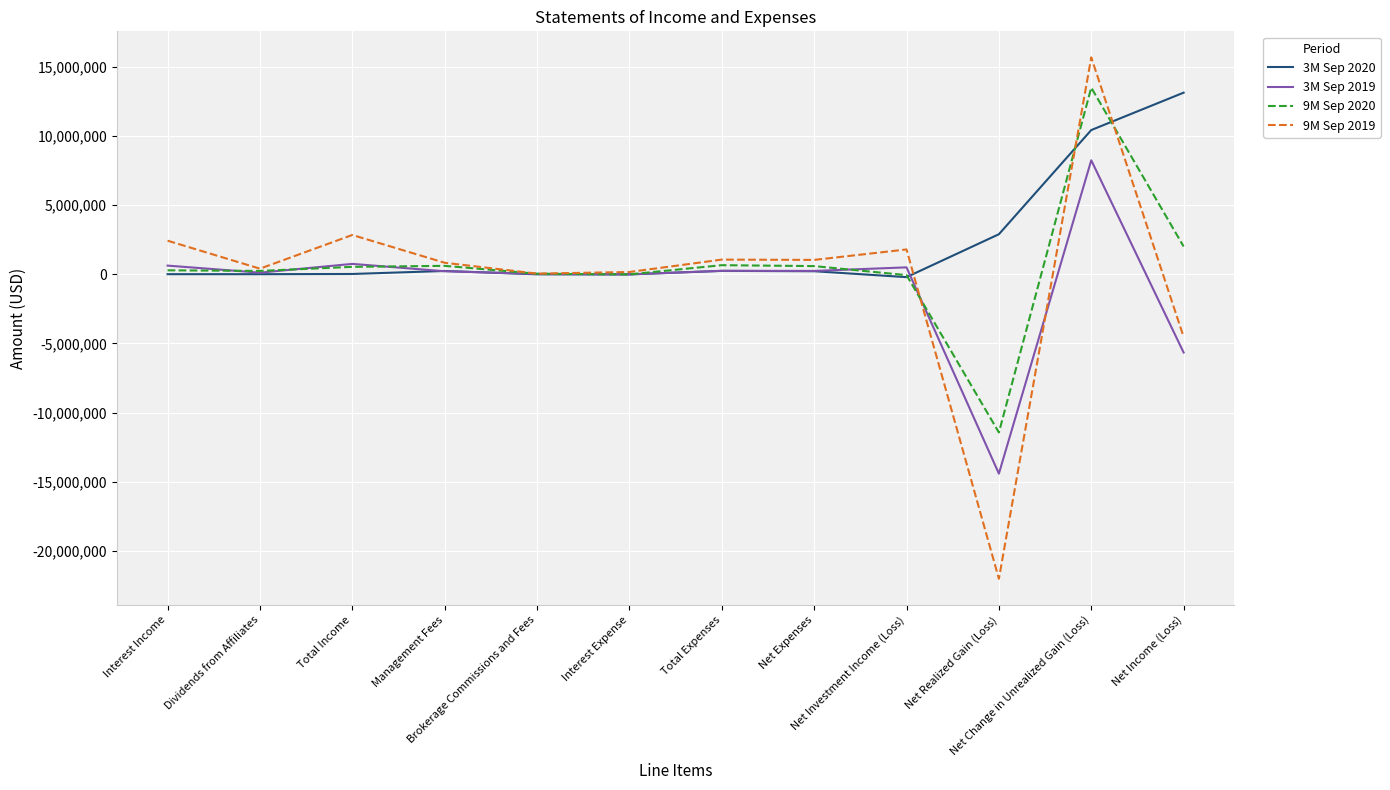

The value of 9M Sep 2020 at Total Expenses is 665642. True or false?

True